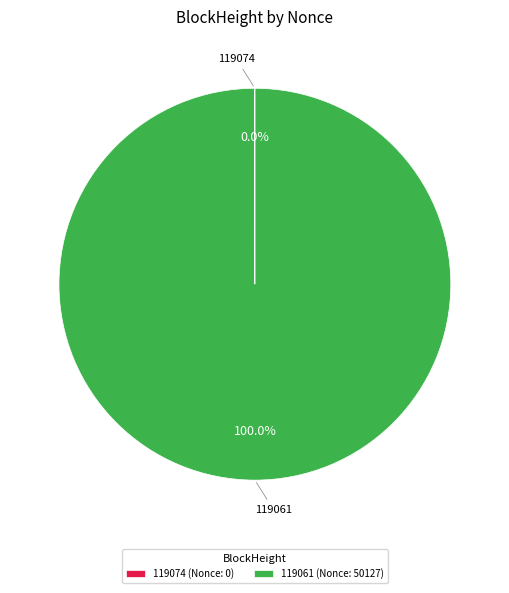

True or false: 119061 accounts for 100% of the total.

True